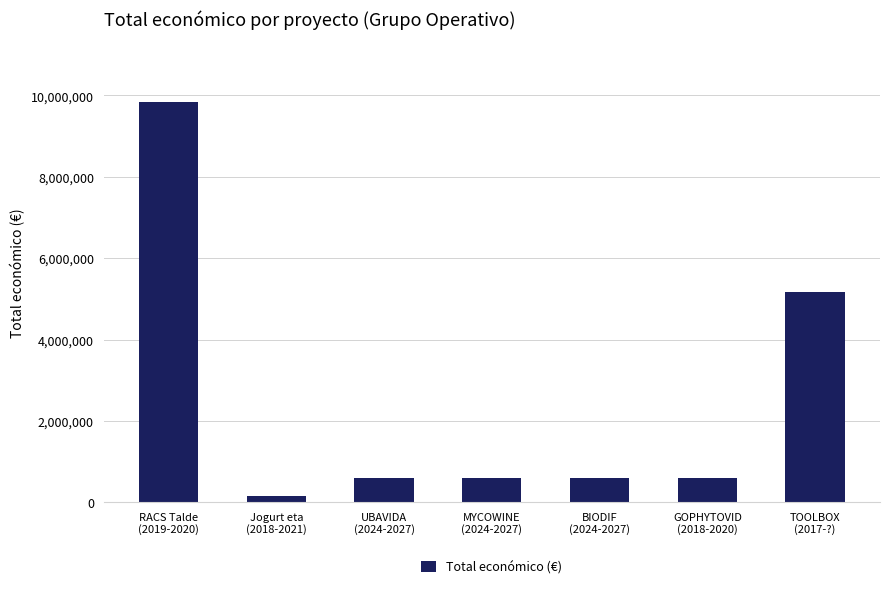

What is the ratio of the value at TOOLBOX
(2017-?) to the value at Jogurt eta
(2018-2021)?

31.4